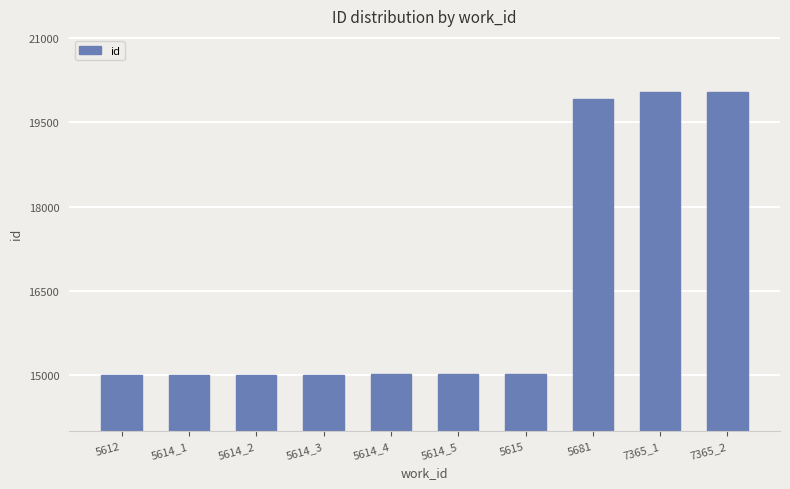

What is the difference between the maximum and second lowest values?

5032